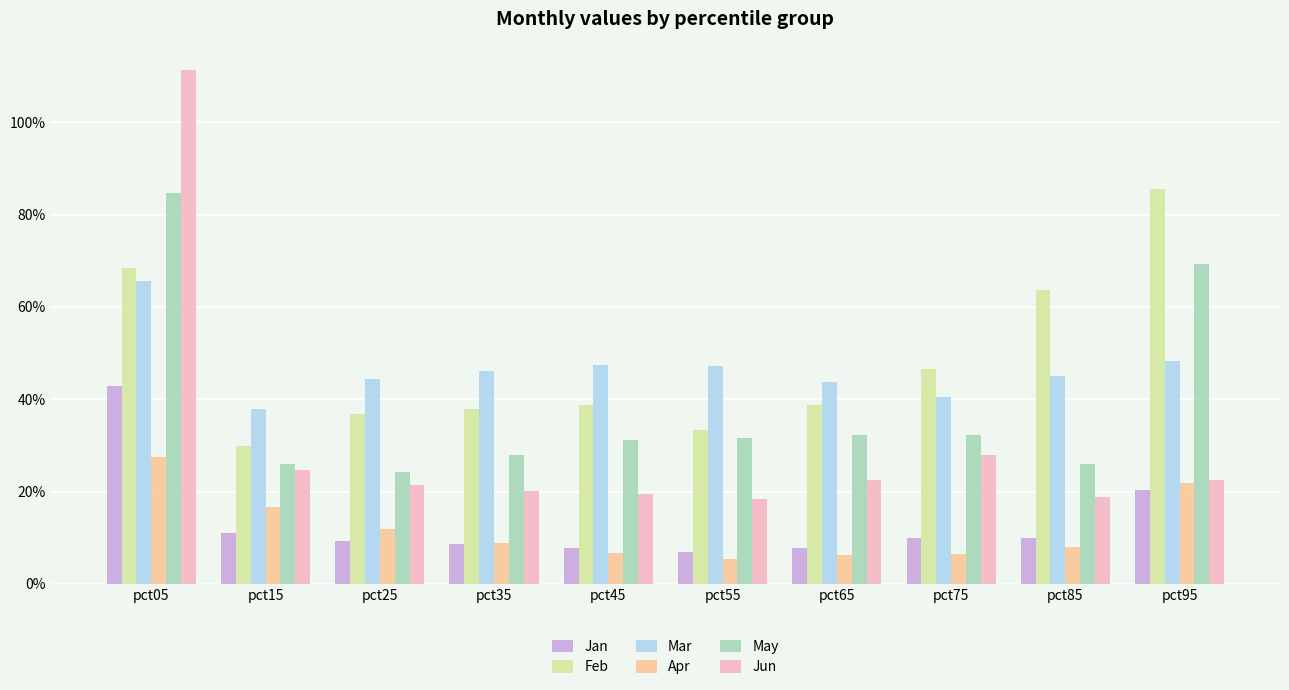

Reading right to left, extract all data points from this chart.

Jan: pct95=0.2	pct85=0.1	pct75=0.1	pct65=0.1	pct55=0.1	pct45=0.1	pct35=0.1	pct25=0.1	pct15=0.1	pct05=0.4
Feb: pct95=0.9	pct85=0.6	pct75=0.5	pct65=0.4	pct55=0.3	pct45=0.4	pct35=0.4	pct25=0.4	pct15=0.3	pct05=0.7
Mar: pct95=0.5	pct85=0.4	pct75=0.4	pct65=0.4	pct55=0.5	pct45=0.5	pct35=0.5	pct25=0.4	pct15=0.4	pct05=0.7
Apr: pct95=0.2	pct85=0.1	pct75=0.1	pct65=0.1	pct55=0.1	pct45=0.1	pct35=0.1	pct25=0.1	pct15=0.2	pct05=0.3
May: pct95=0.7	pct85=0.3	pct75=0.3	pct65=0.3	pct55=0.3	pct45=0.3	pct35=0.3	pct25=0.2	pct15=0.3	pct05=0.8
Jun: pct95=0.2	pct85=0.2	pct75=0.3	pct65=0.2	pct55=0.2	pct45=0.2	pct35=0.2	pct25=0.2	pct15=0.2	pct05=1.1